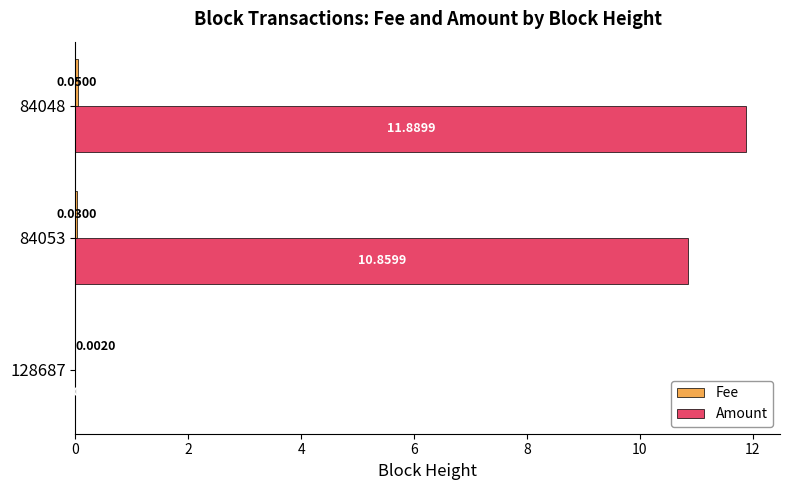

Between 84053 and 84048, which series saw the biggest shift?

Amount